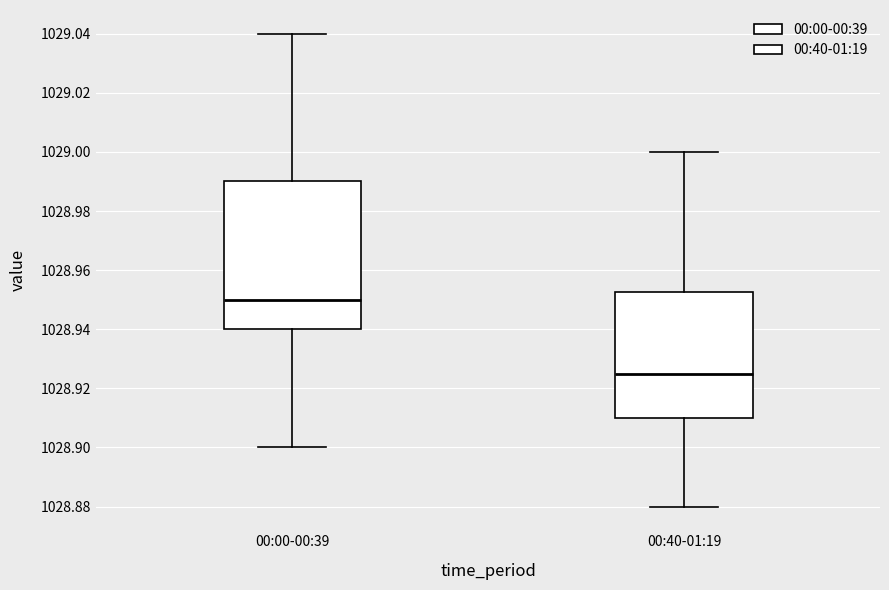

Reading left to right, transcribe this box plot: for each box, give where its median line is, the range the box spans, and where its two whiskers end, as read against the y-axis. The values are not printed on the chart, so give them approximately, as read against the axis.

00:00-00:39: median 1028.950, box 1028.940 to 1028.990, whiskers 1028.900 to 1029.040
00:40-01:19: median 1028.926, box 1028.910 to 1028.952, whiskers 1028.880 to 1029.000